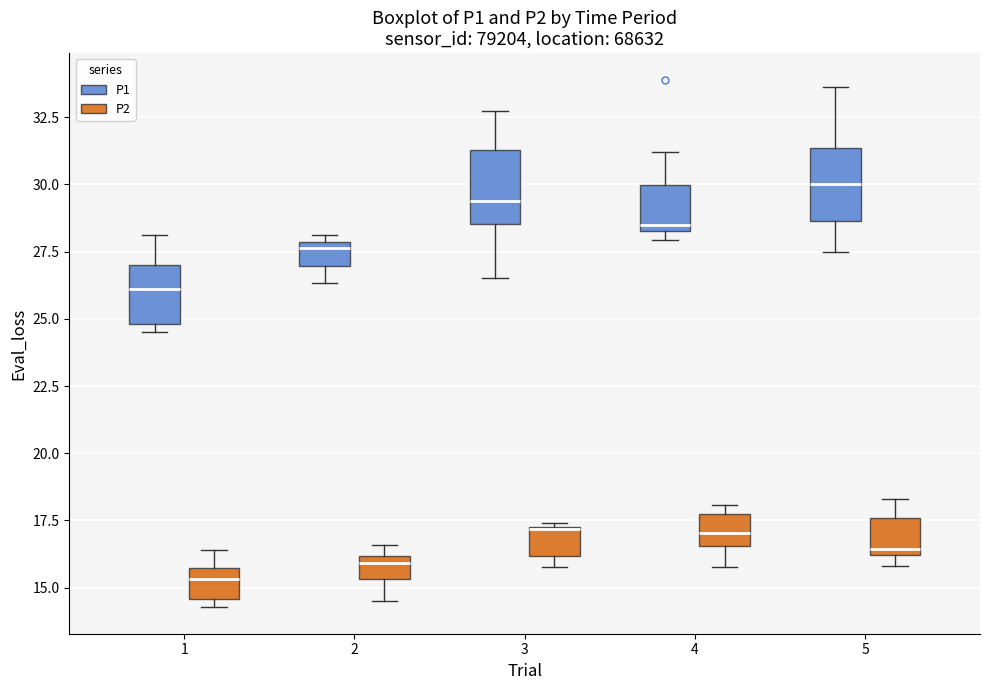

Which box's median line is the highest?

5 (P1)